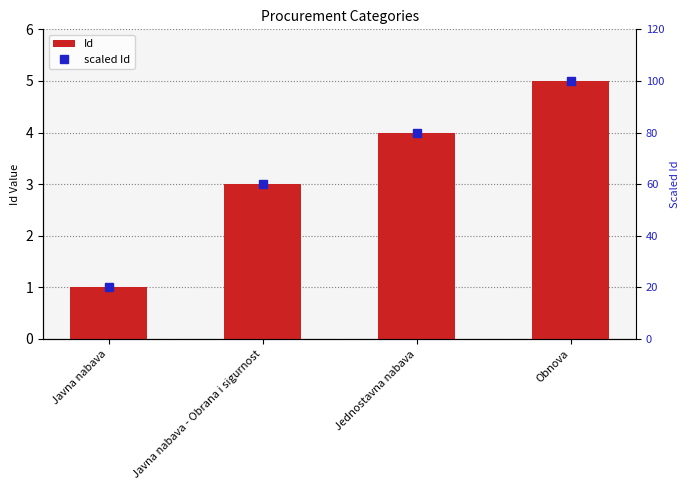

At which label does Id reach its peak?

Obnova